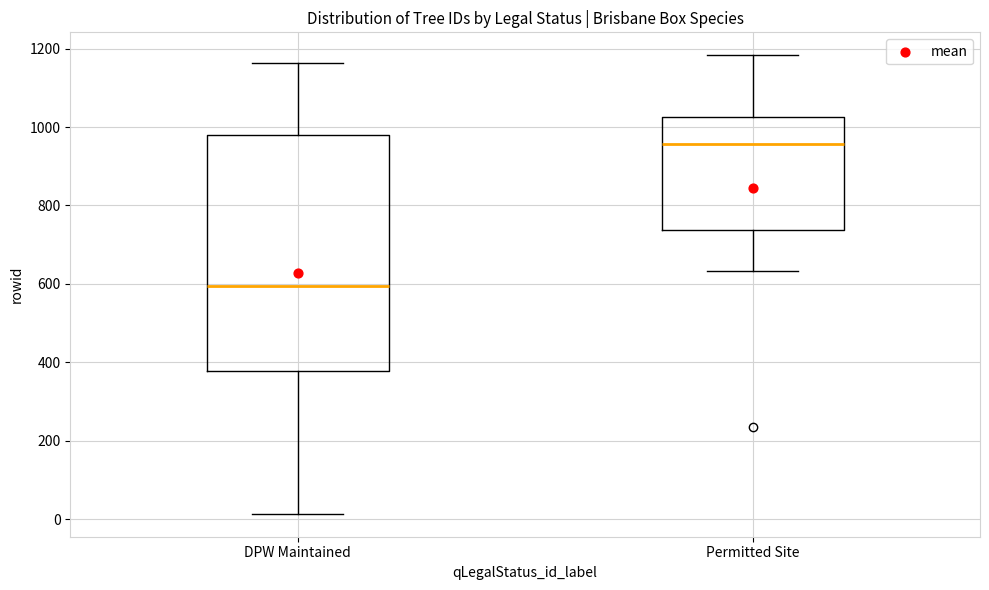

Which box has the lowest median line?

DPW Maintained